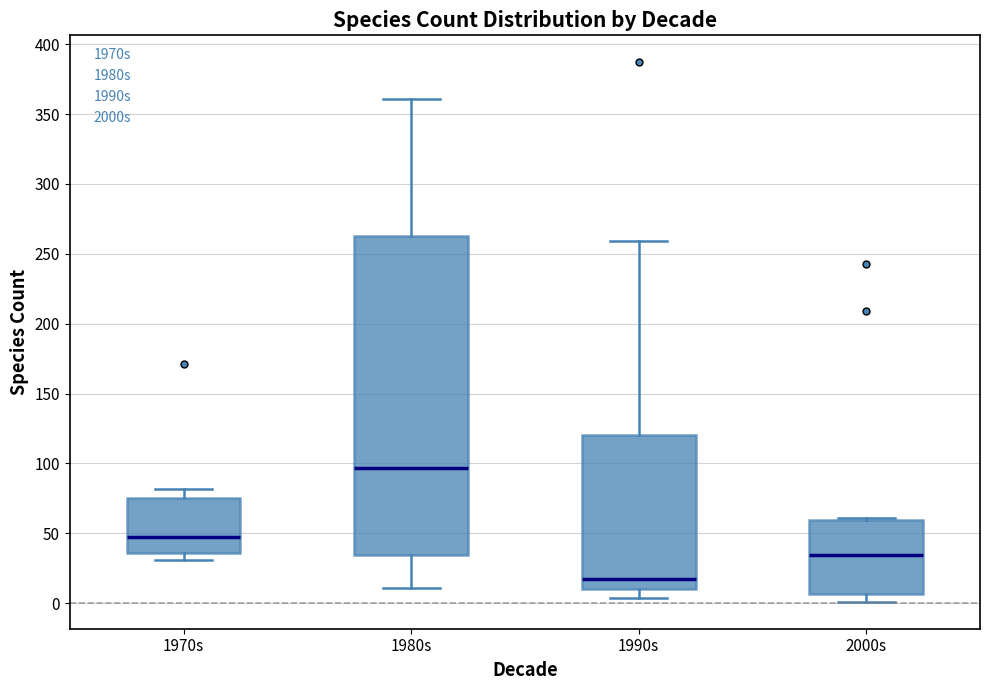

Which box has the highest median line?

1980s